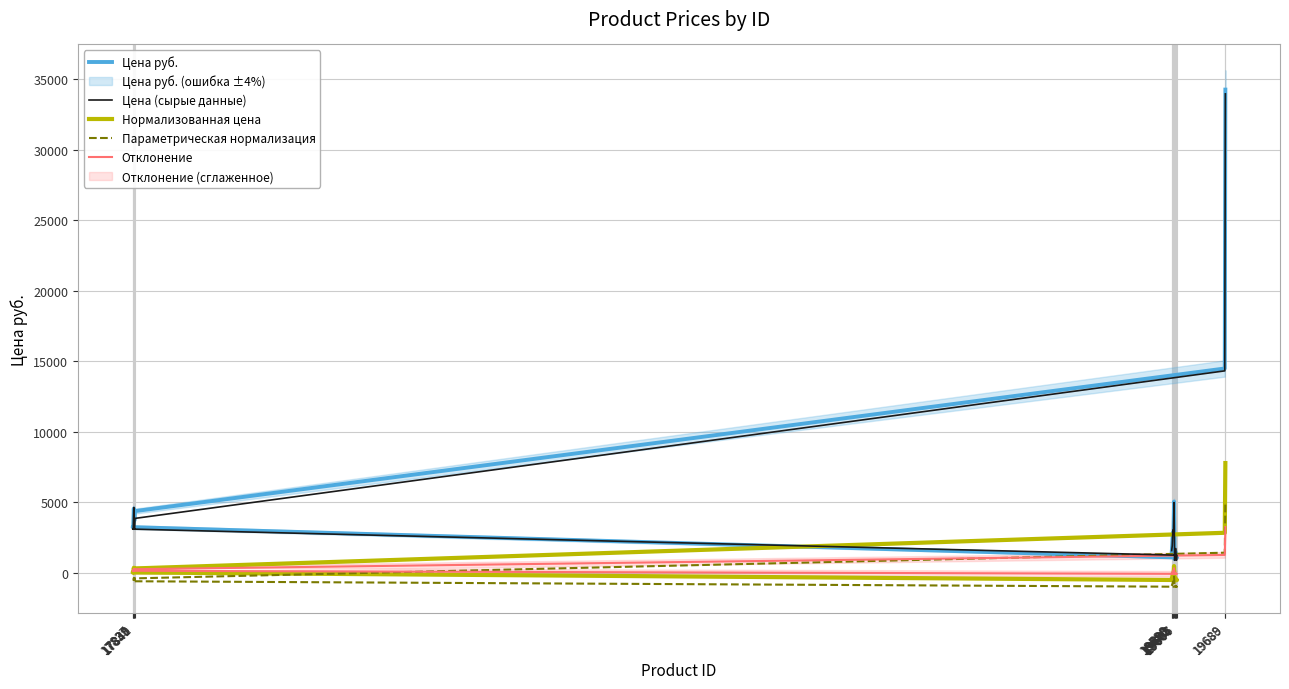

List the series in order of their peak value, lowest first.

Отклонение, Параметрическая нормализация, Нормализованная цена, Цена (сырые данные), Цена руб.